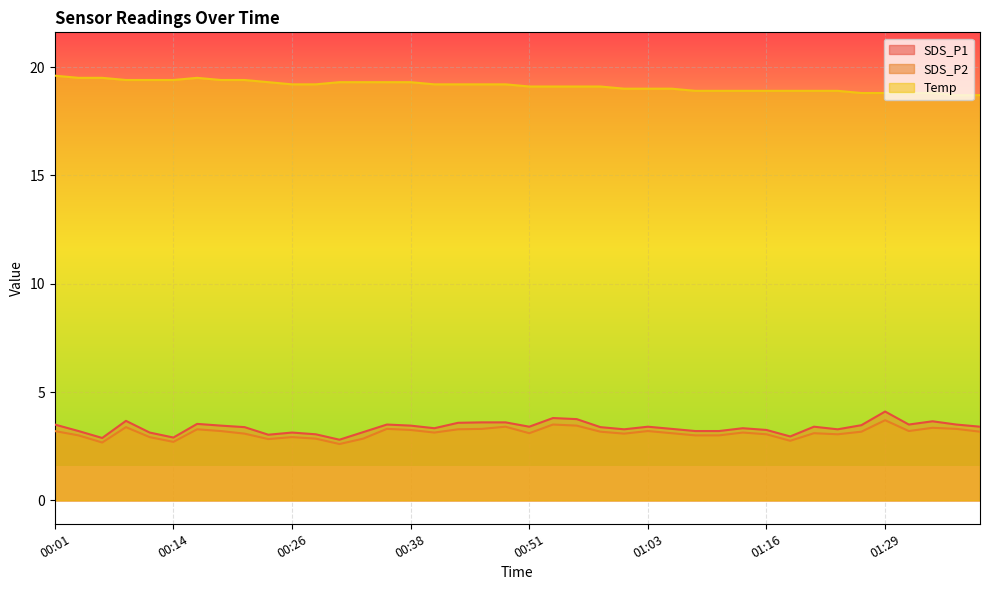

At how many categories does at least one series exceed 19?

24